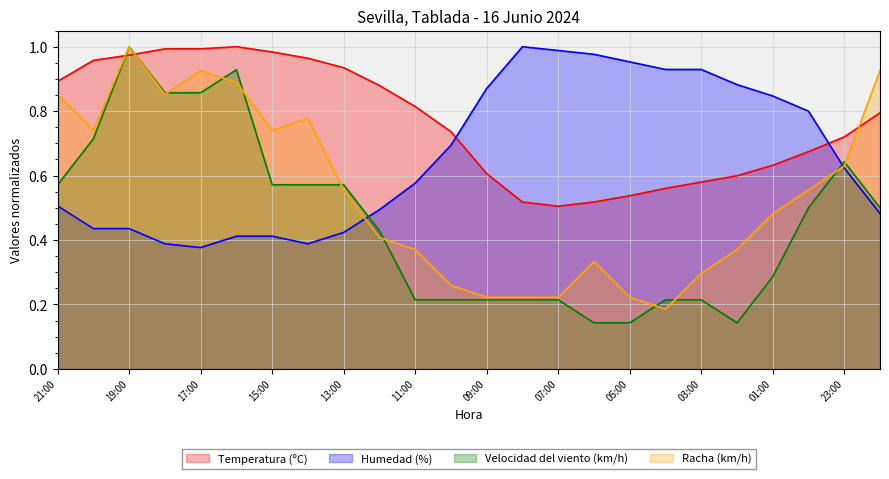

What is the label of the 4th point from the right?

01:00